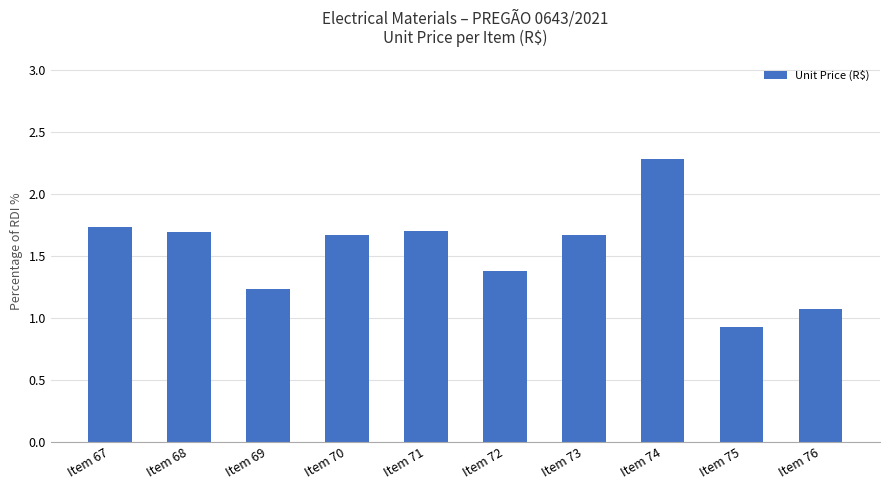

What is the difference between the values at Item 70 and Item 72?

0.3